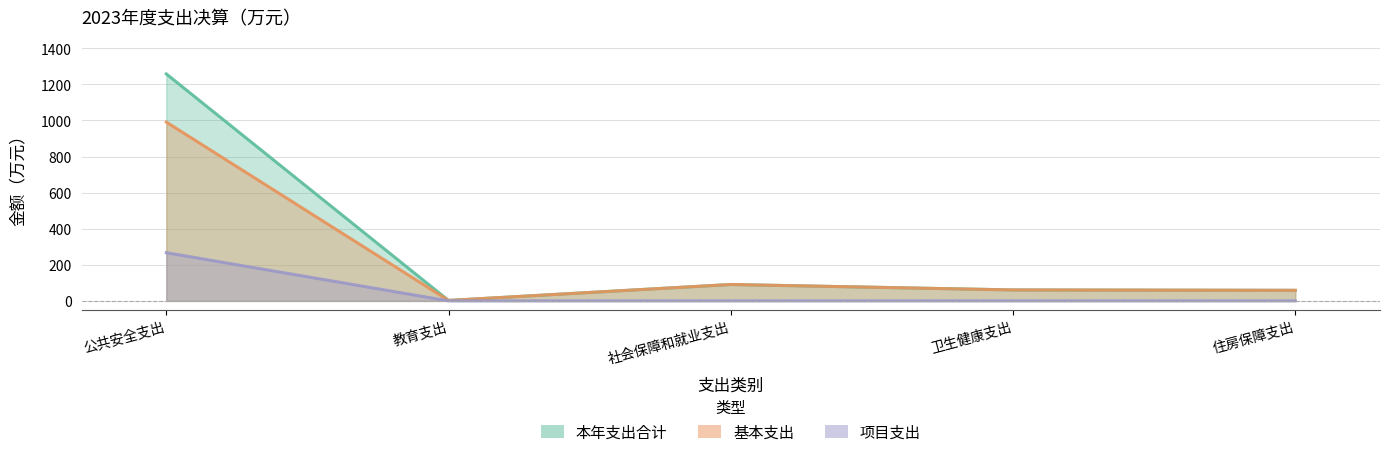

What is the average value of the 本年支出合计 series?

294.0